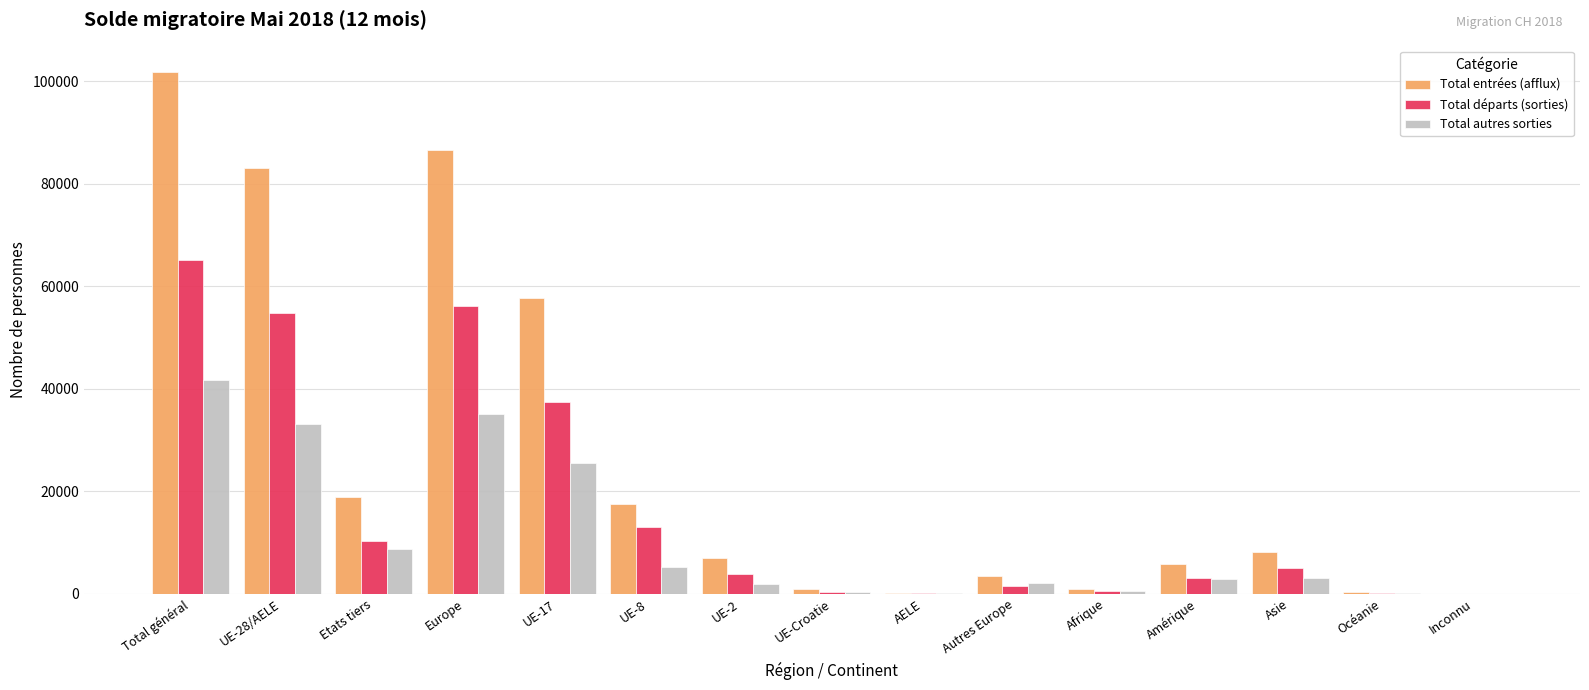

What is the total value across all series at Amérique?

11790